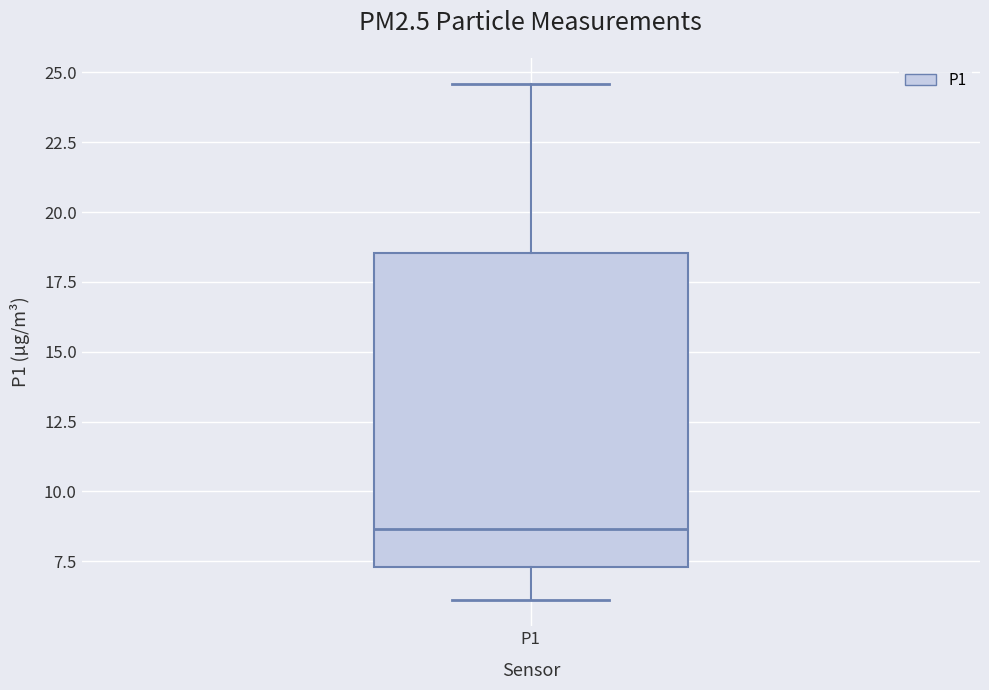

Read this box plot against the y-axis: the position of the median line, the range covered by the box, and the ends of both whiskers. The values are not printed on the chart, so give them approximately, as read against the axis.

median 8.5, box 7.5 to 18.5, whiskers 6.0 to 24.5